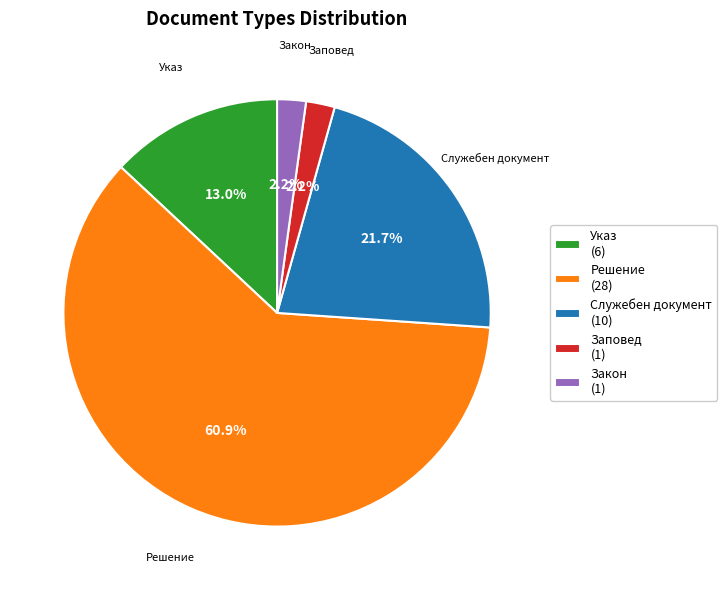

To the nearest percent, what portion does Служебен документ represent?

22%